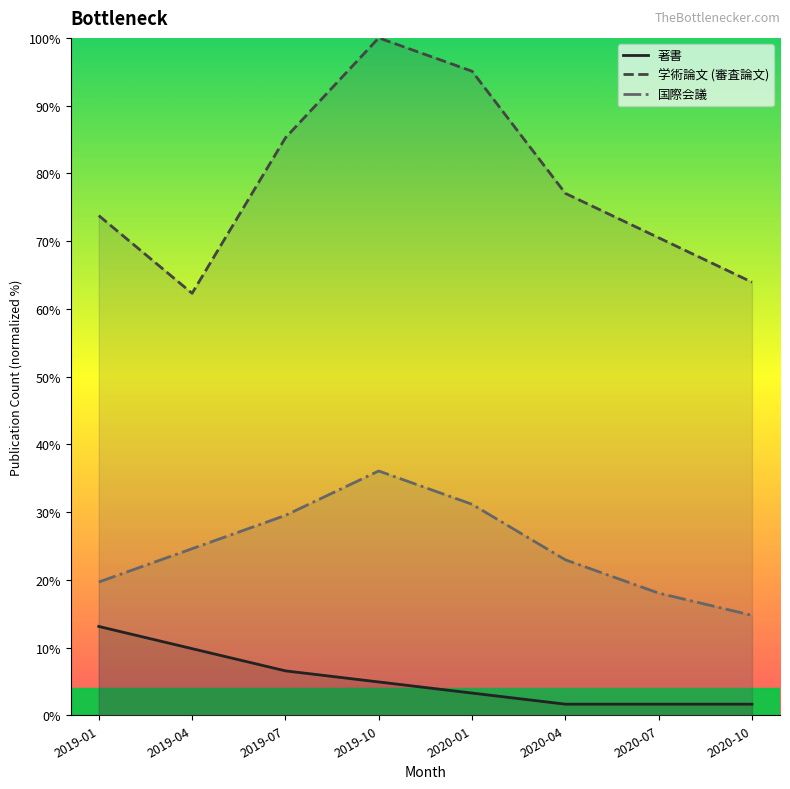

What is the sum of the 学術論文 (審査論文) values at 2020-07 and 2019-07?

155.7